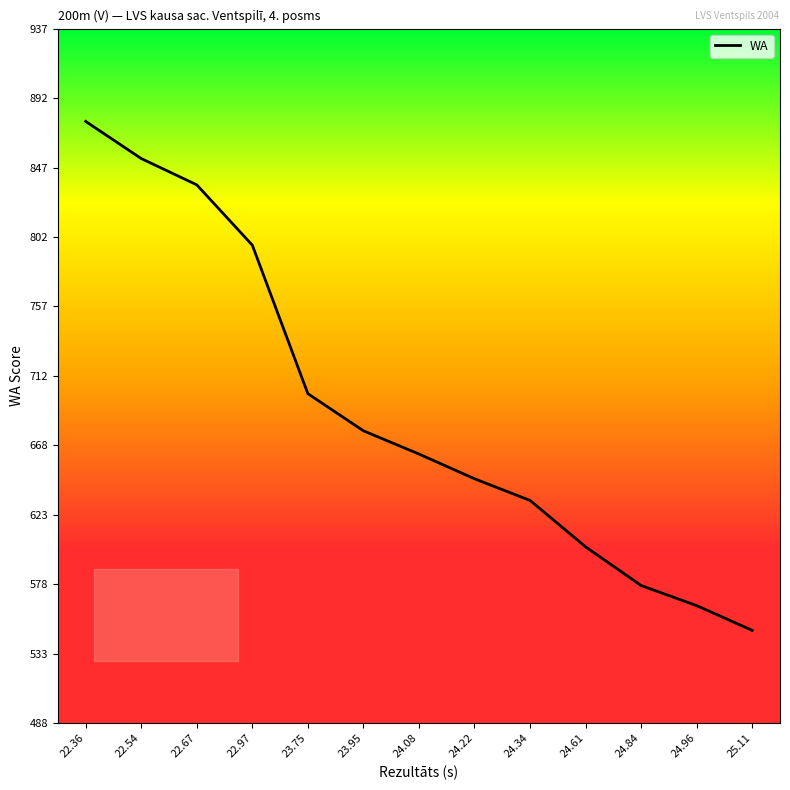

Is this an area chart (filled region under the line)?

No